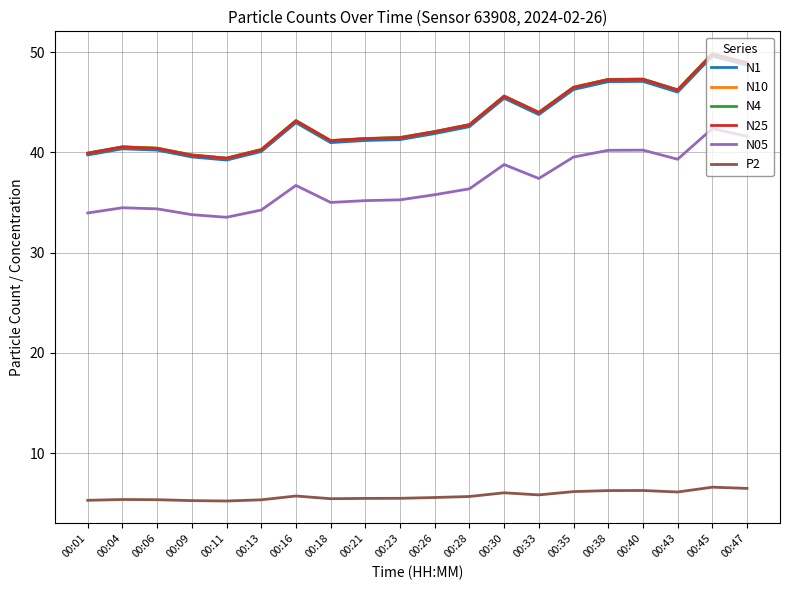

True or false: N05 and N4 cross at least once.

False